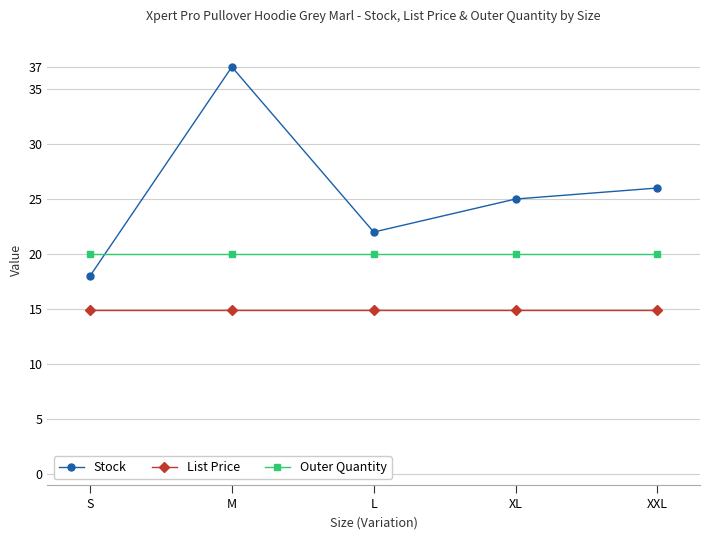

The value of Stock at XL is 25.0. True or false?

True